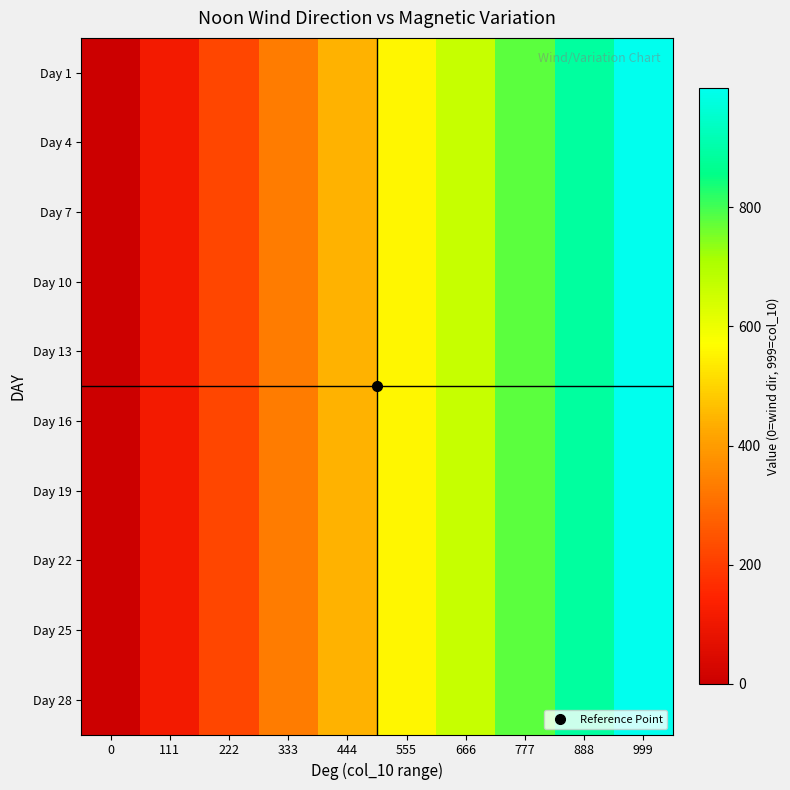

At which category is the sum across all series the highest?

999